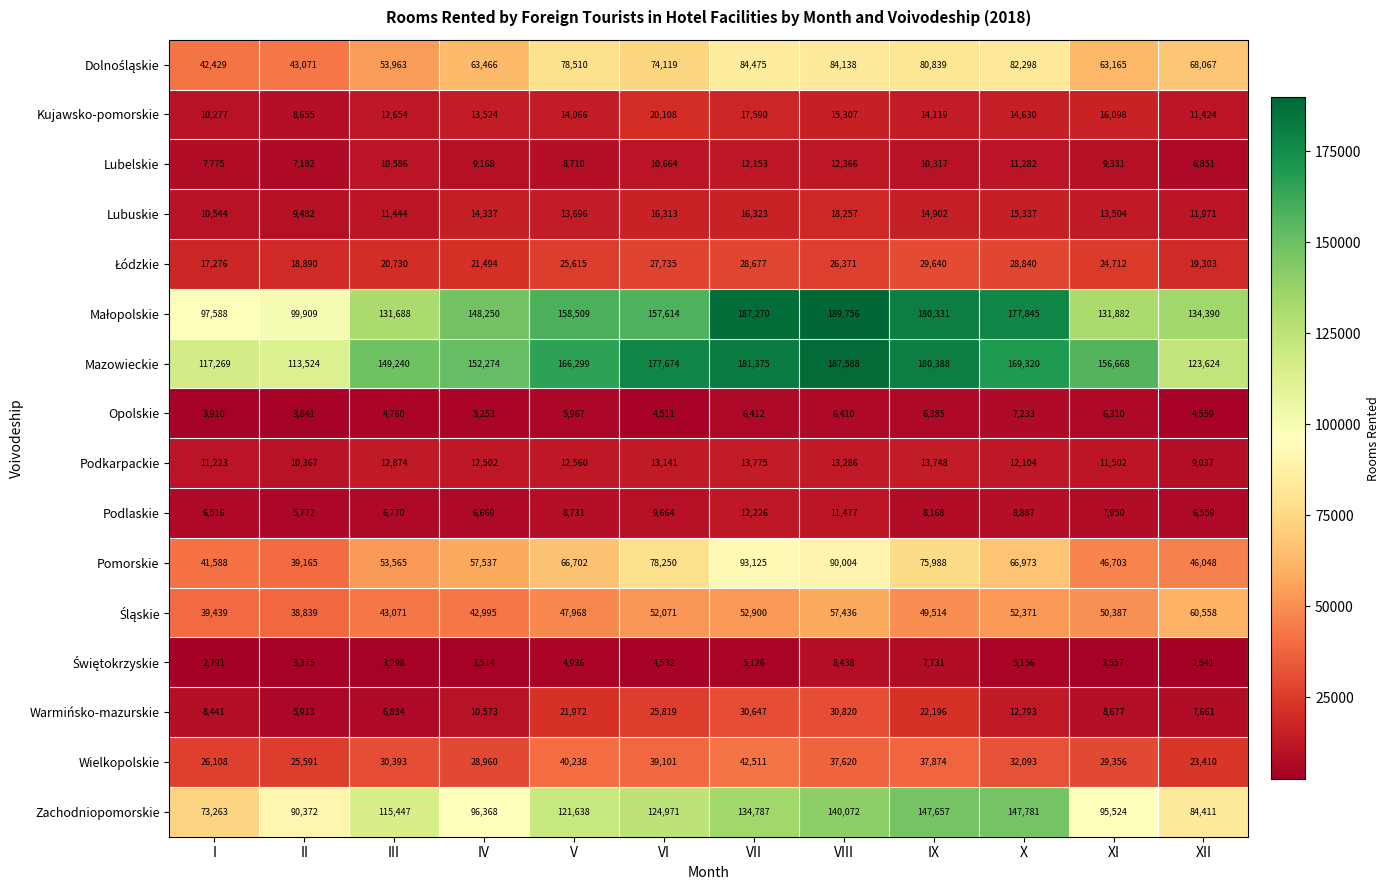

What is the sum of all Zachodniopomorskie values?

1372291